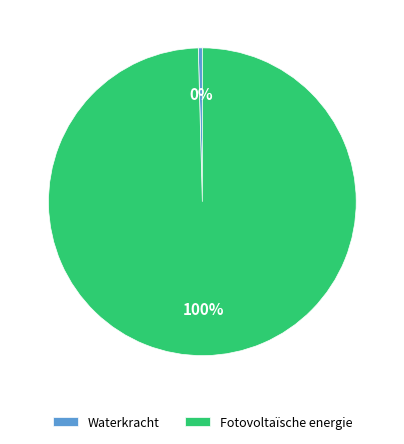

The Fotovoltaïsche energie slice represents 94% of the pie. True or false?

False